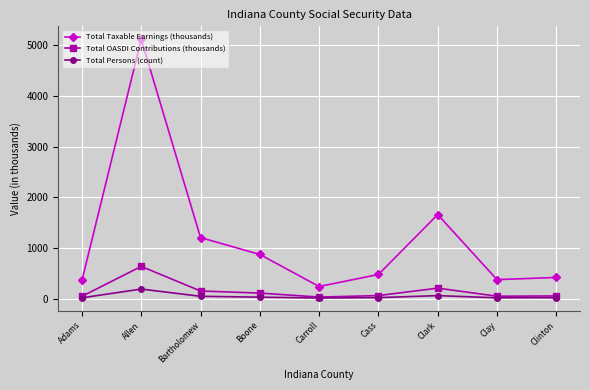

Where does the Total Persons (count) series first go above 18?

Allen